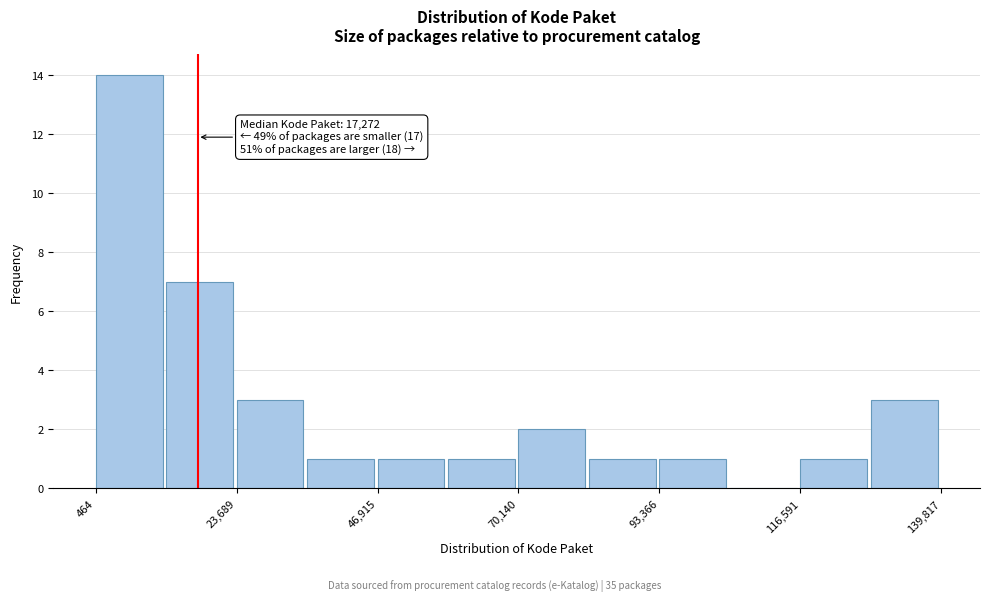

Around what value on the x-axis is the tallest bar? Give the approximate position of its centre, as read against the axis.

5000